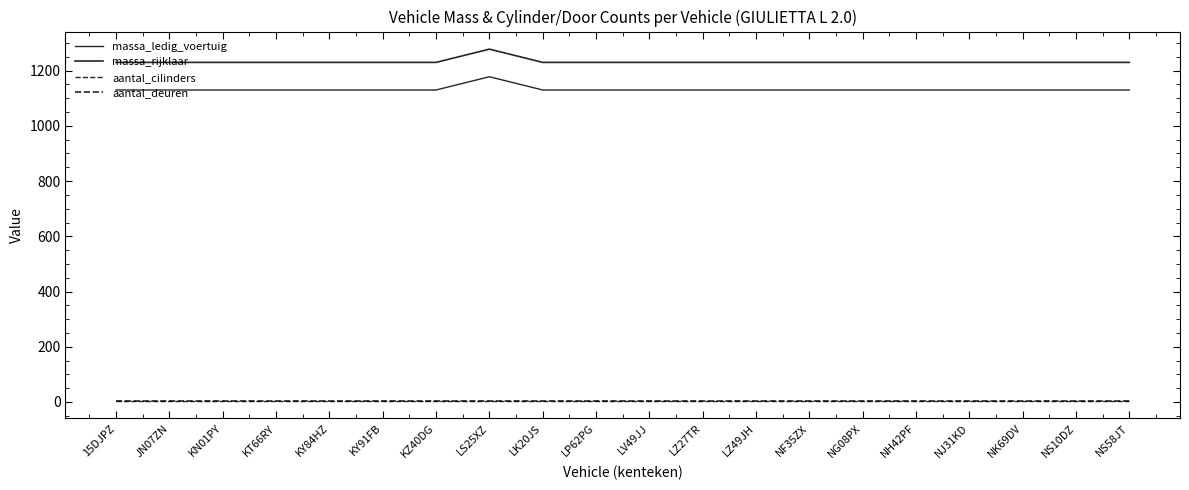

Does the chart have visible grid lines?

No